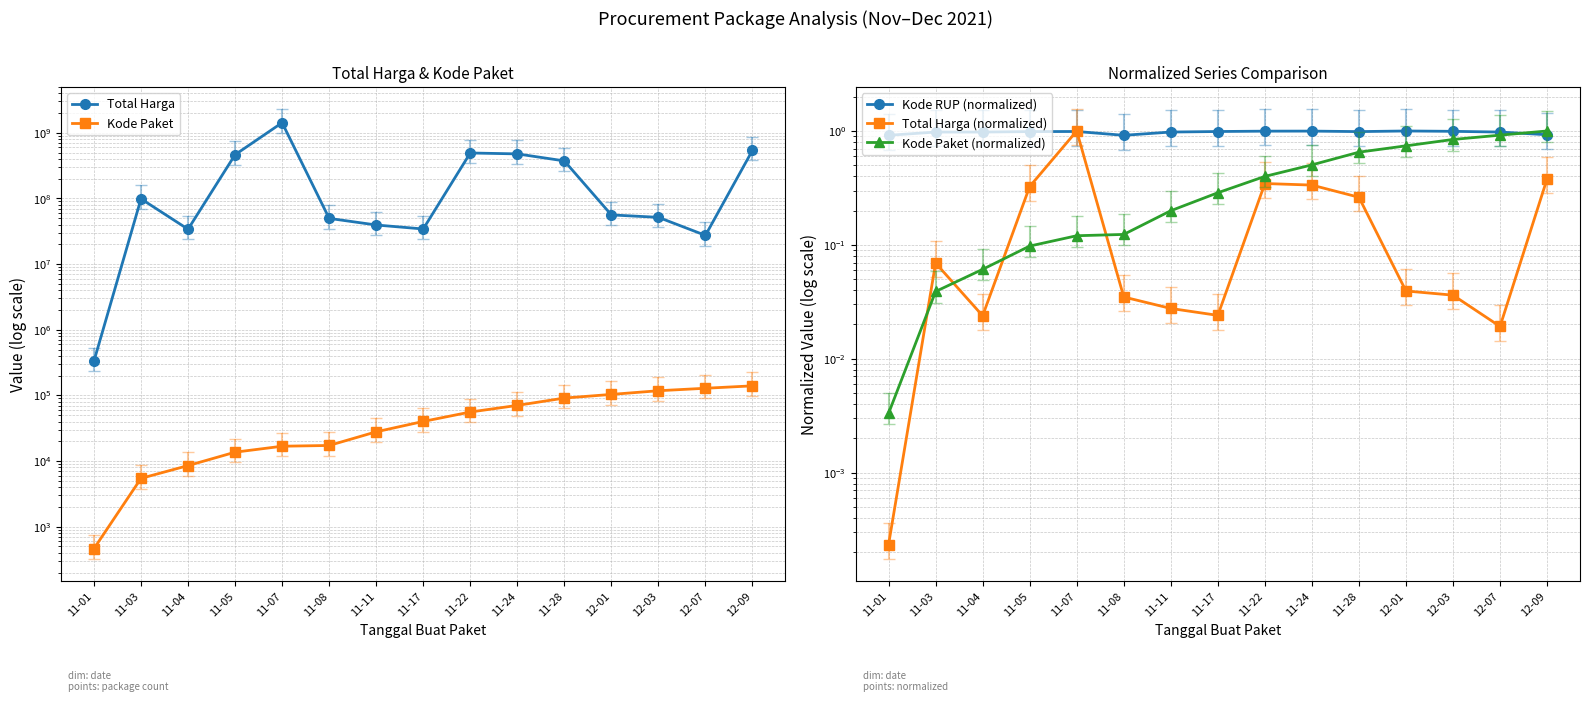

Is this an area chart (filled region under the line)?

No